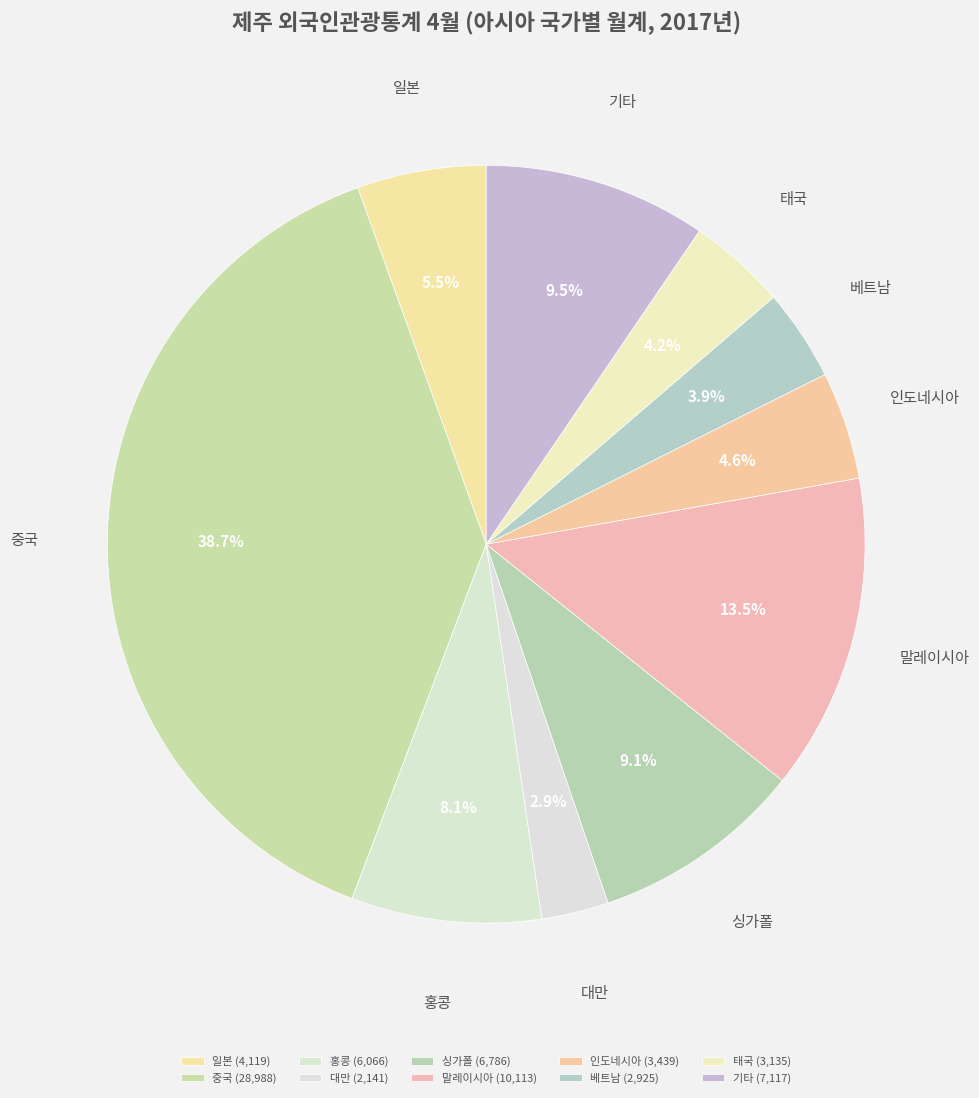

Is 중국 the majority of the pie?

No